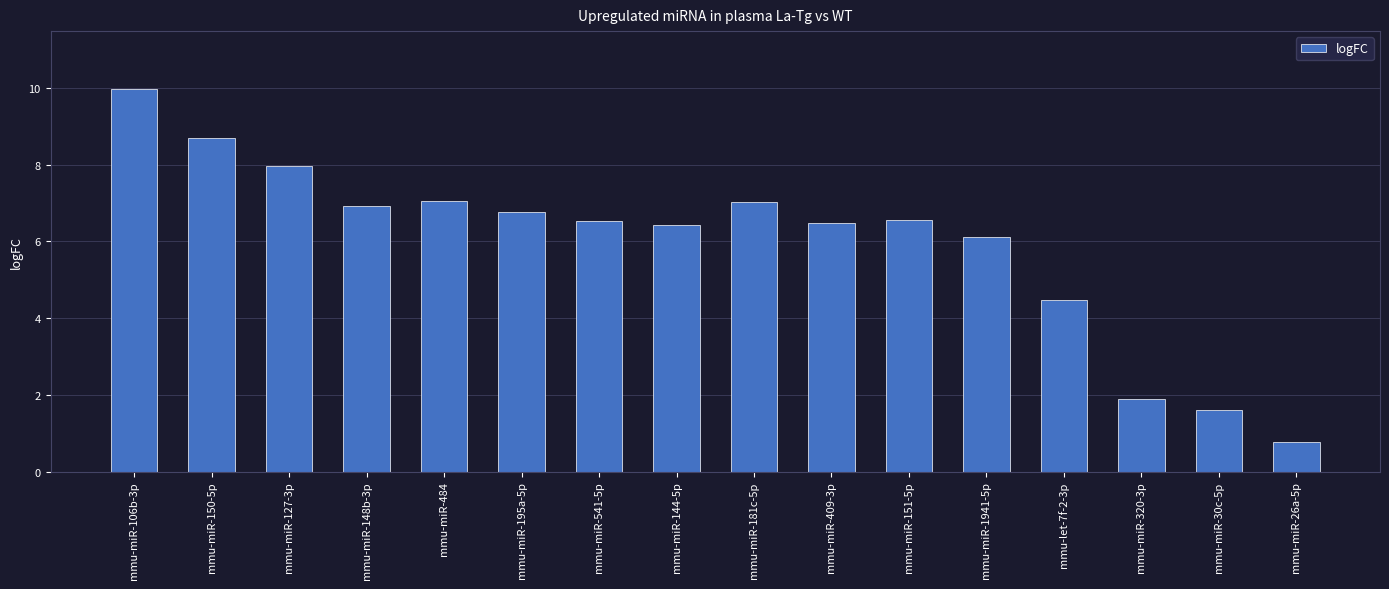

How many bars are there in total?

16